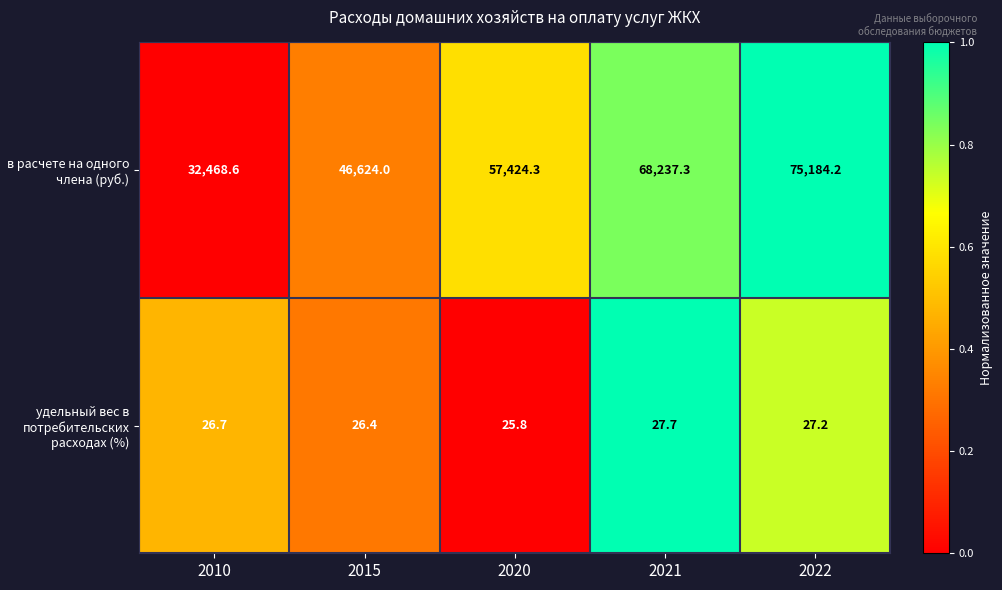

How many categories are shown in the chart?

5